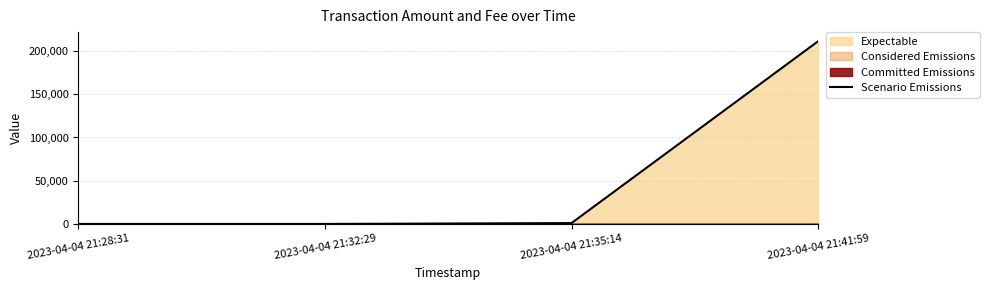

What position from the left is 2023-04-04 21:35:14?

3